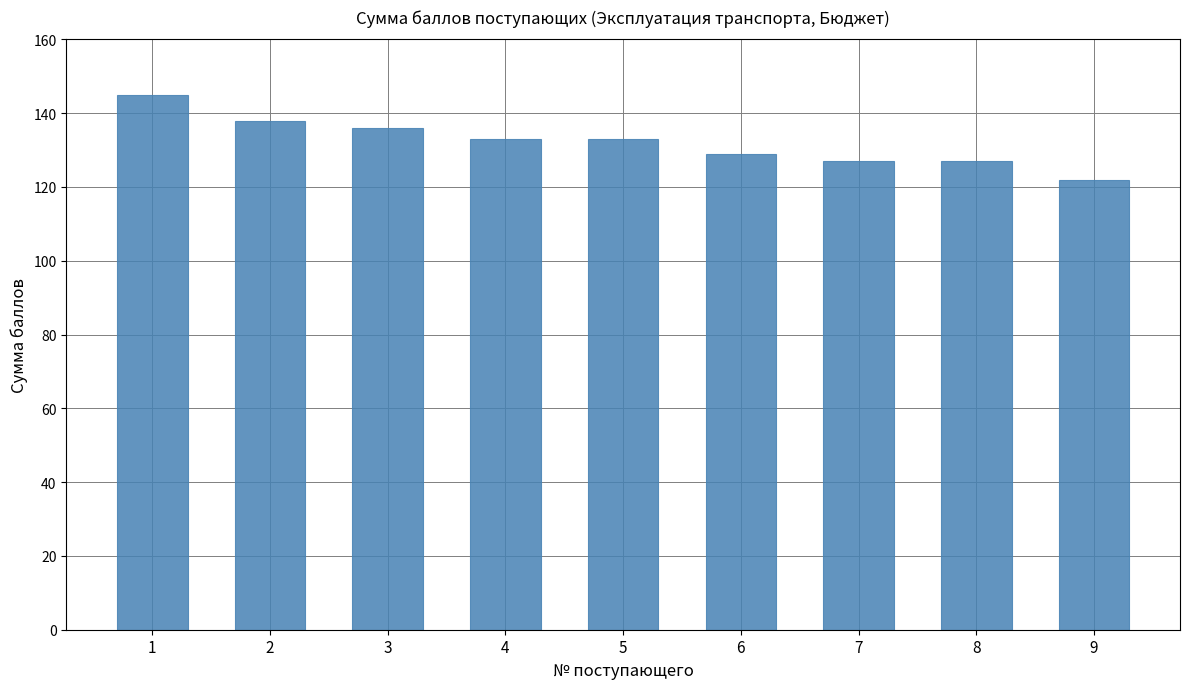

What is the minimum value shown in the chart?

122